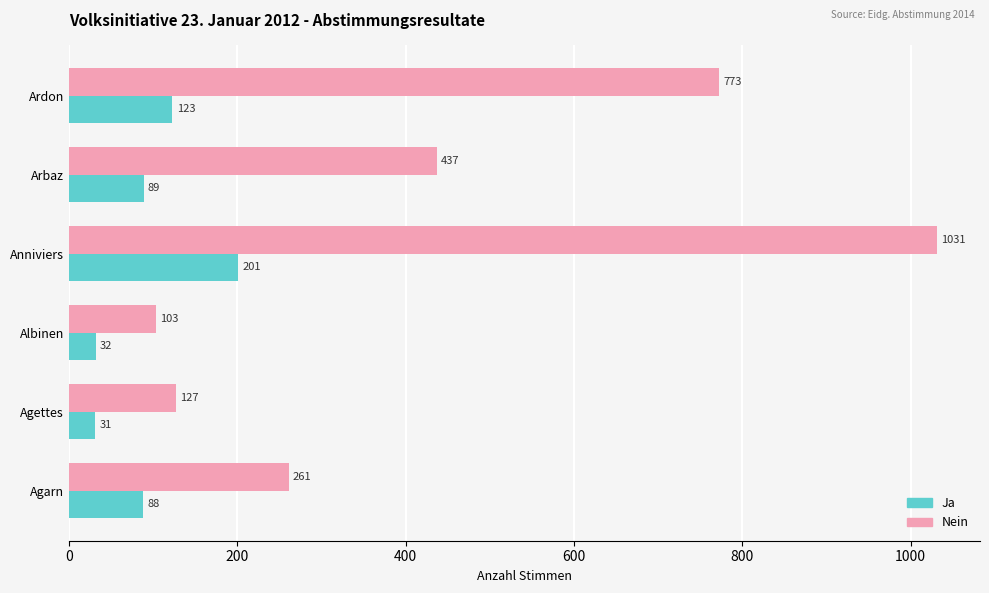

What is the difference between the maximum and minimum values in the Nein series?

928